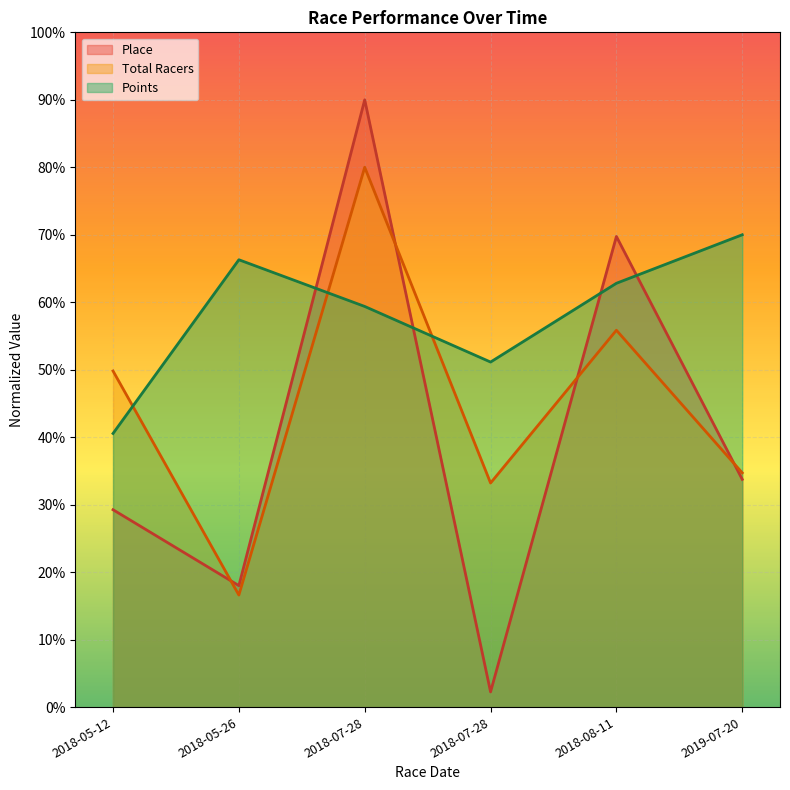

Which series has the widest spread of values?

Place